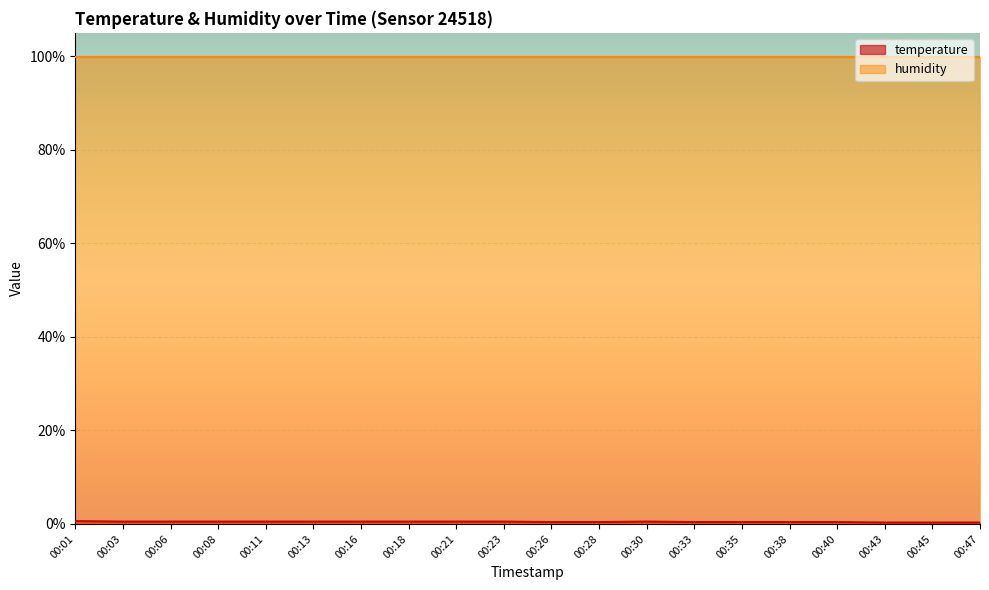

Which label corresponds to the largest value in the chart?

00:01